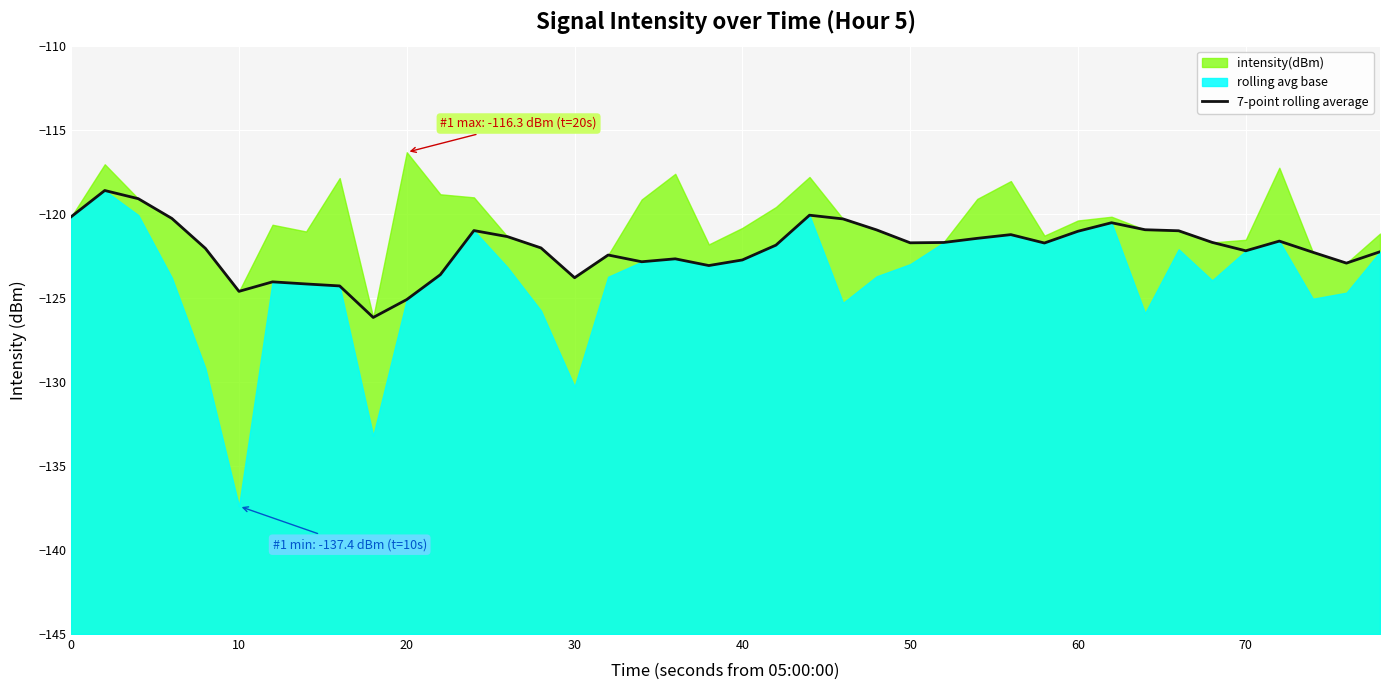

How many points are higher than both their immediate neighbors (excluding endpoints)?

9